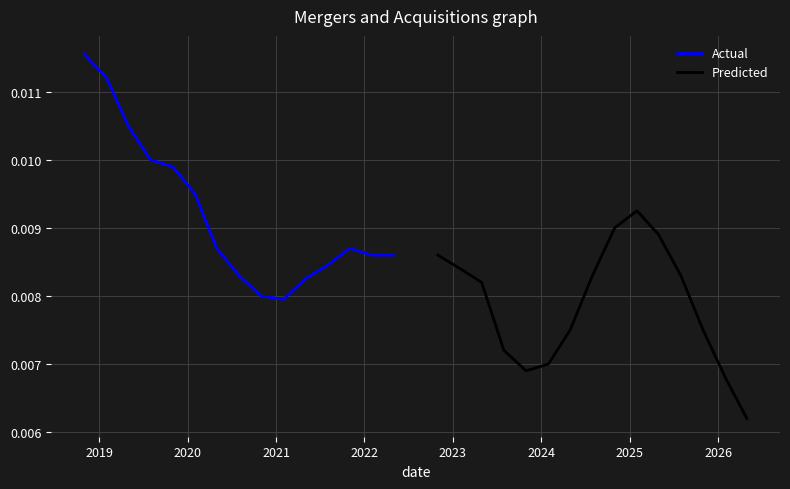

Is it true that Predicted equals 0.0 at 2025?

False